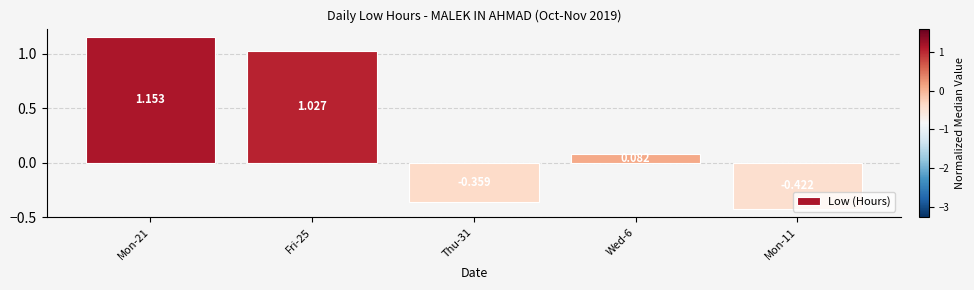

Where is the data nearest to the value 0?

Wed-6